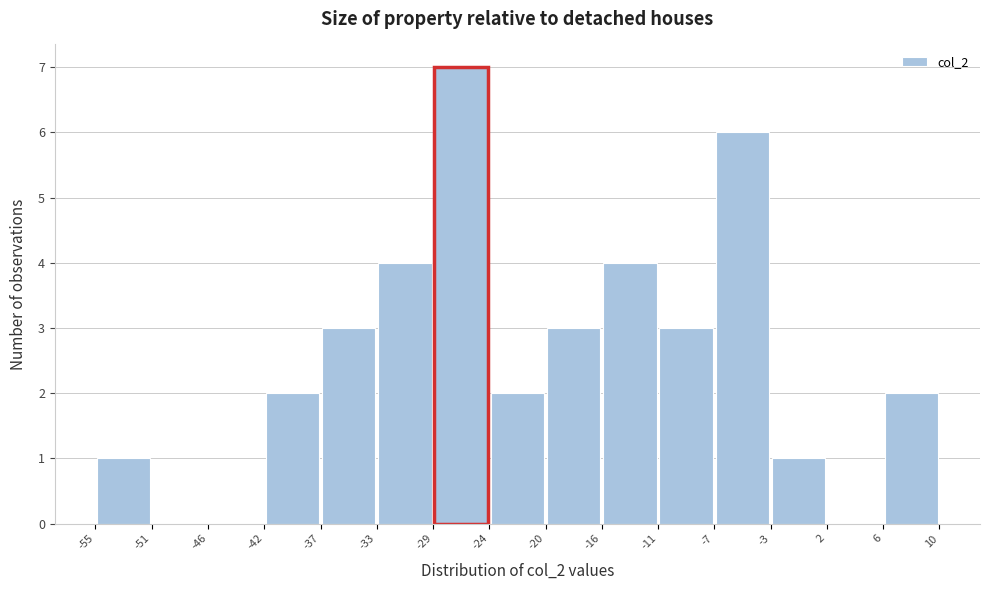

Reading left to right, transcribe this chart: for each bar, give the range it covers on the x-axis and its height. The values are not printed on the chart, so give them approximately, as read against the axis.

-55 to -51: 1
-51 to -46: 0
-46 to -42: 0
-42 to -37: 2
-37 to -33: 3
-33 to -29: 4
-29 to -24: 7
-24 to -20: 2
-20 to -16: 3
-16 to -11: 4
-11 to -7: 3
-7 to -3: 6
-3 to 2: 1
2 to 6: 0
6 to 10: 2